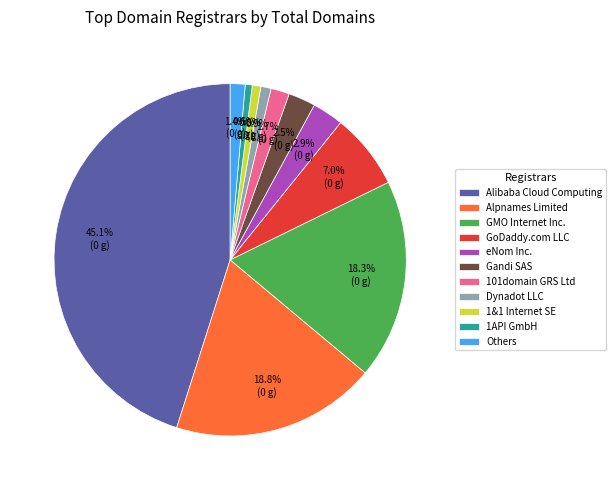

Which slice is the largest?

Alibaba Cloud Computing